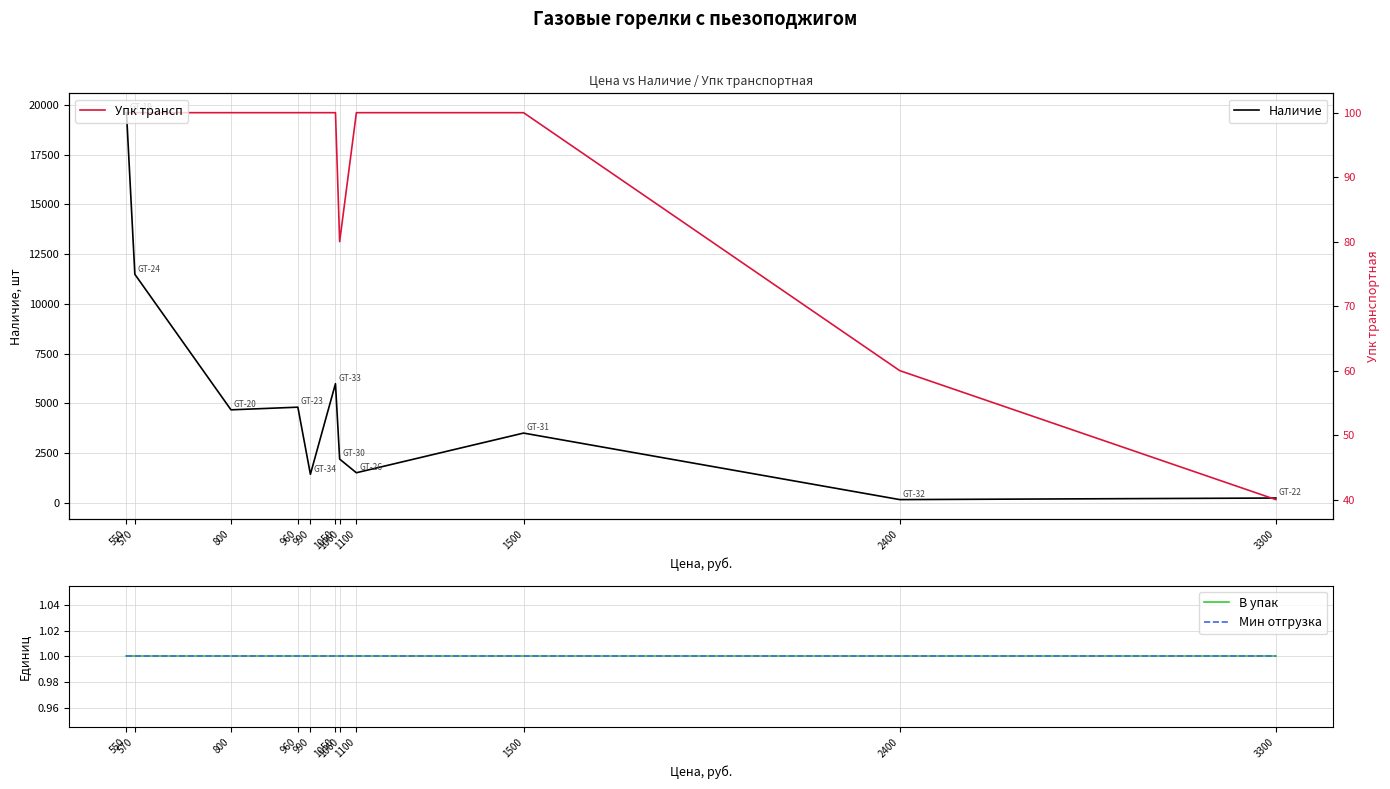

What is the maximum value for Мин отгрузка?

1